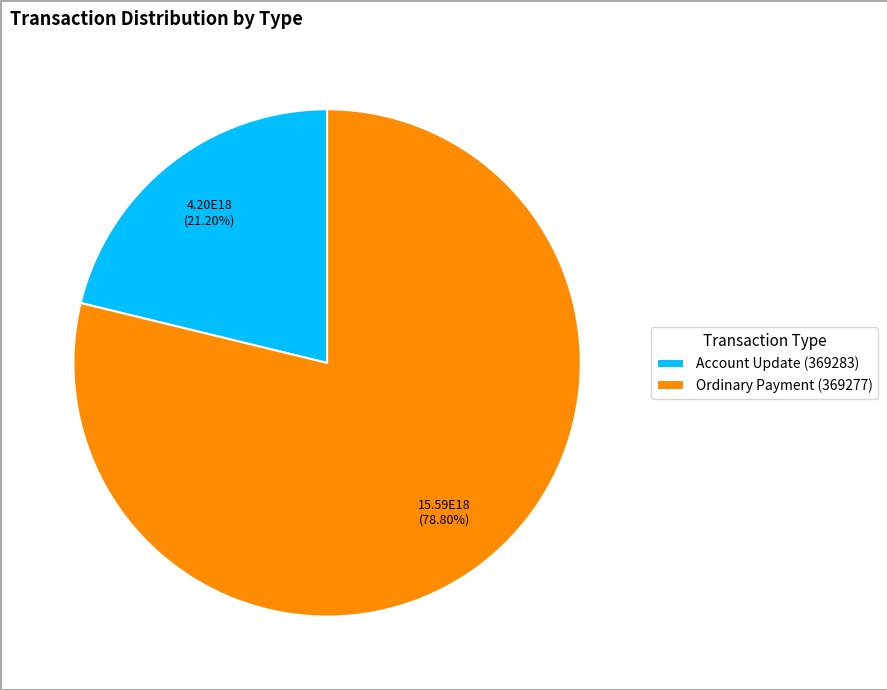

Is the sum of Account Update (369283) and Ordinary Payment (369277) greater than half?

Yes